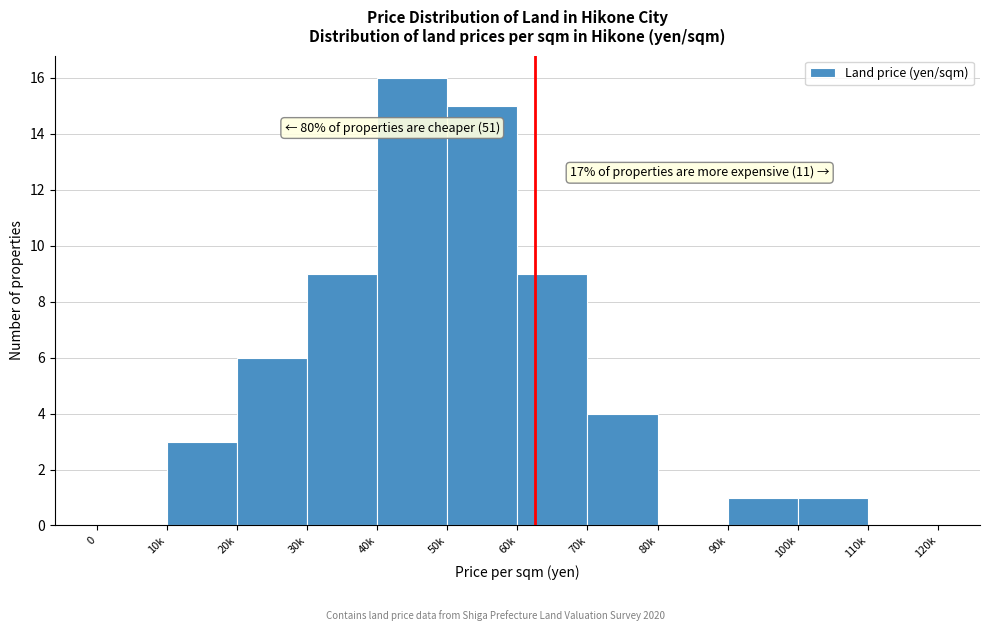

Reading right to left, transcribe all the data shown in this chart.

110k=0	100k=1	90k=1	80k=0	70k=4	60k=9	50k=15	40k=16	30k=9	20k=6	10k=3	0=0